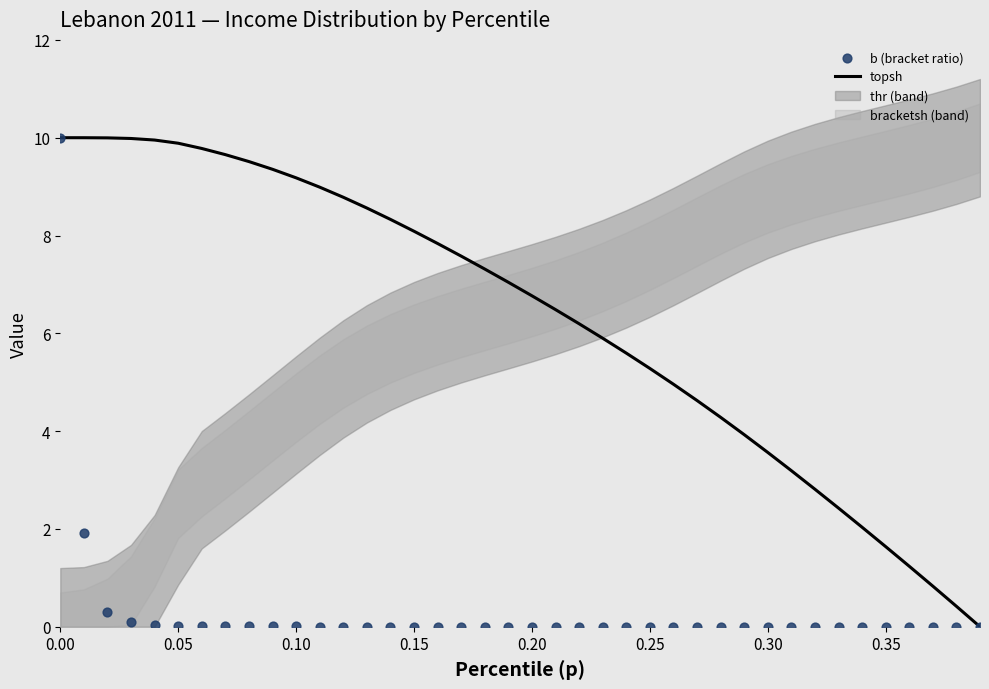

Which series has the largest total across all categories?

topsh